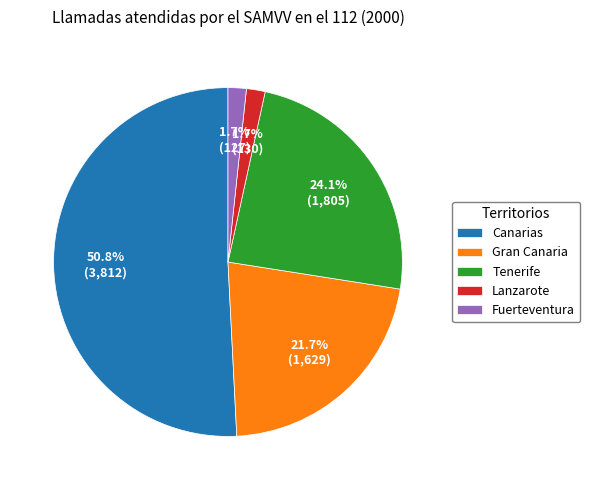

Which category accounts for the majority?

Canarias